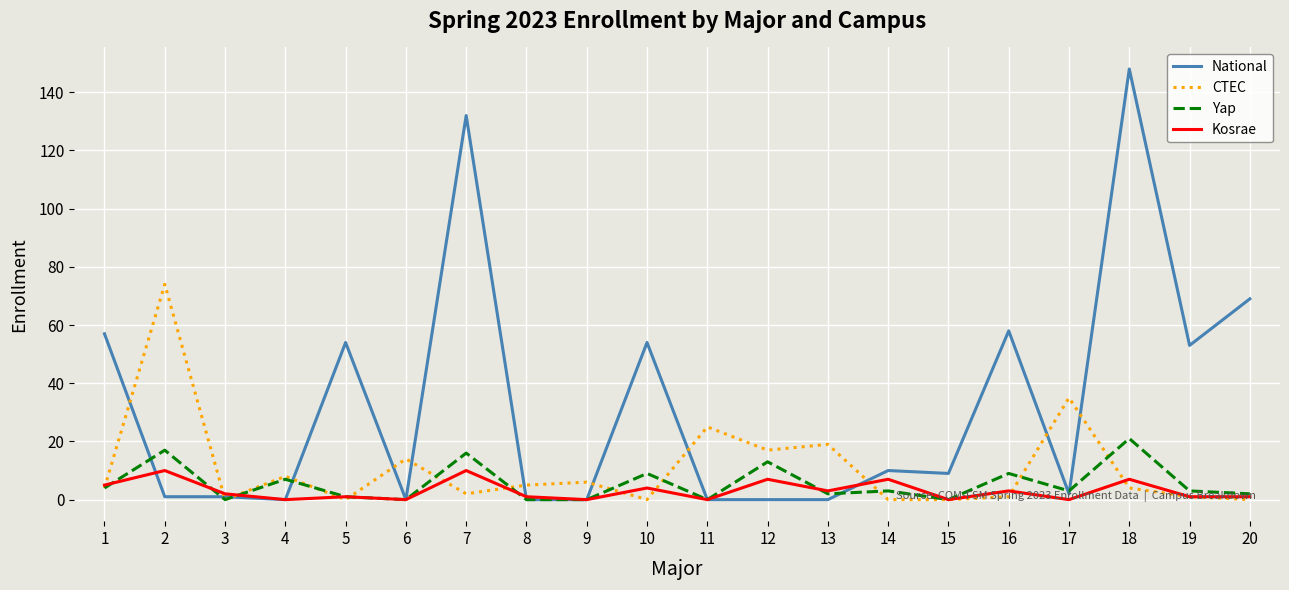

List the series in order of their peak value, lowest first.

Kosrae, Yap, CTEC, National